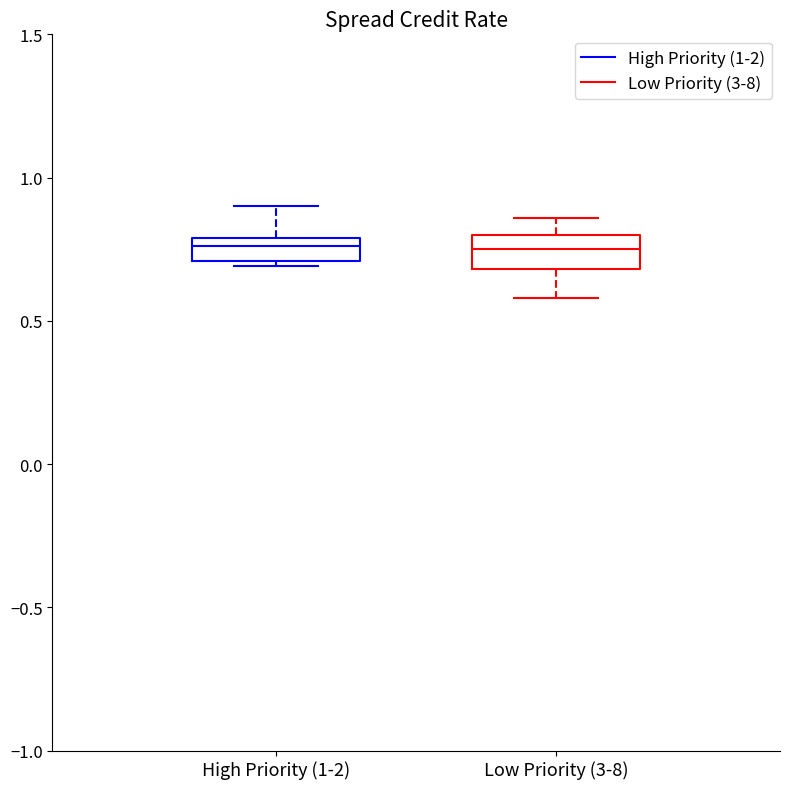

Where does the upper whisker of the box for Low Priority (3-8) end on the y-axis? The values are not printed on the chart, so give them approximately, as read against the axis.

0.85